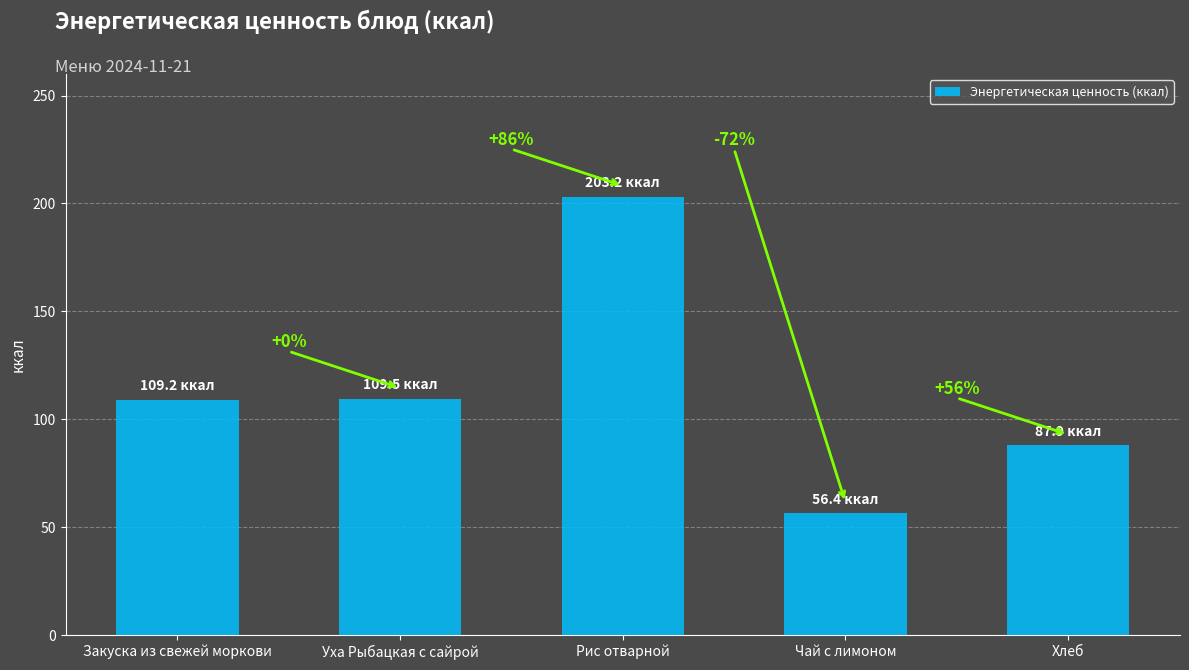

What is the change in value from Уха Рыбацкая с сайрой to Хлеб?

-21.6